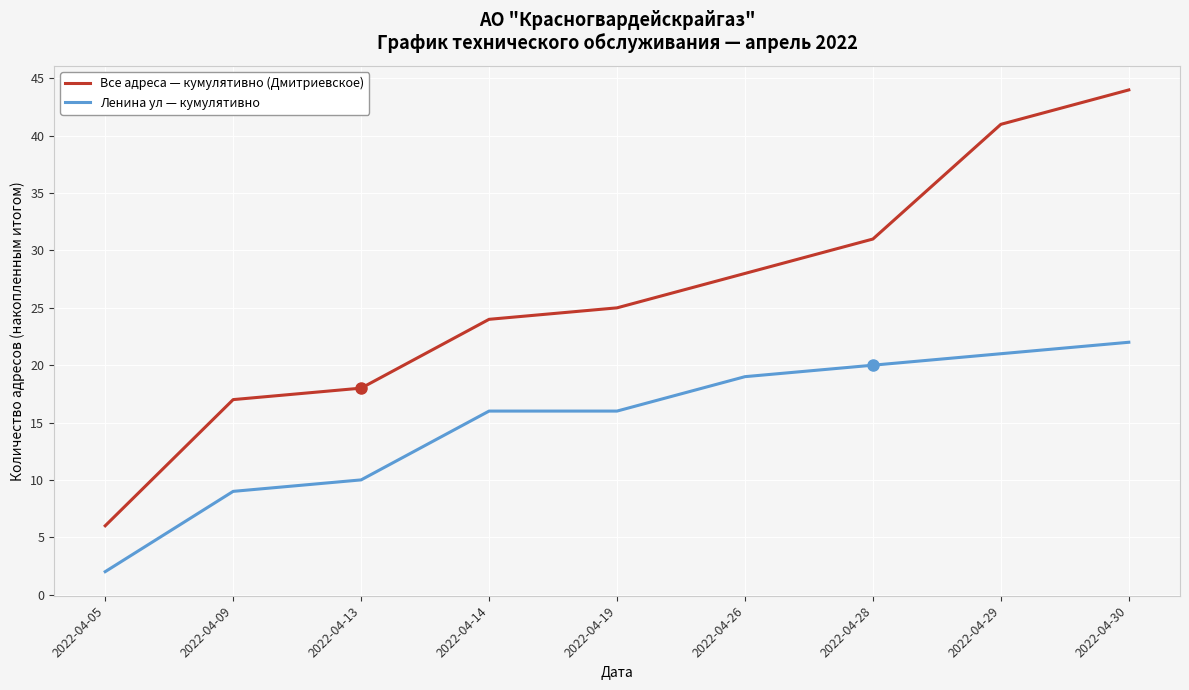

Which series has the largest range (max minus min)?

Все адреса — кумулятивно (Дмитриевское)